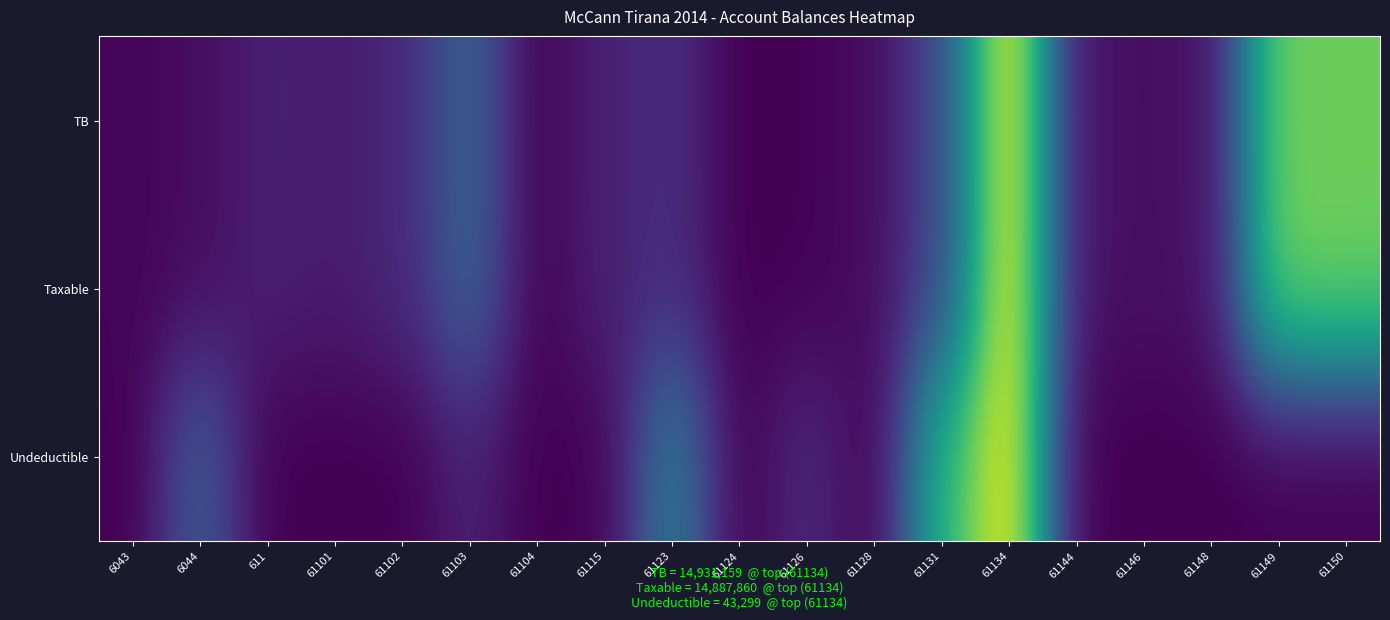

What is the difference between the highest and lowest values at 611?

0.1